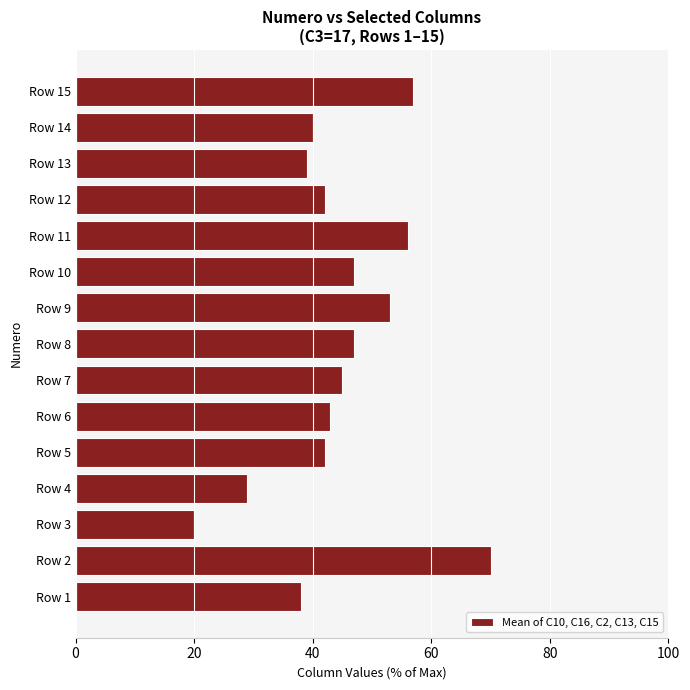

Count the number of categories in the chart.

15